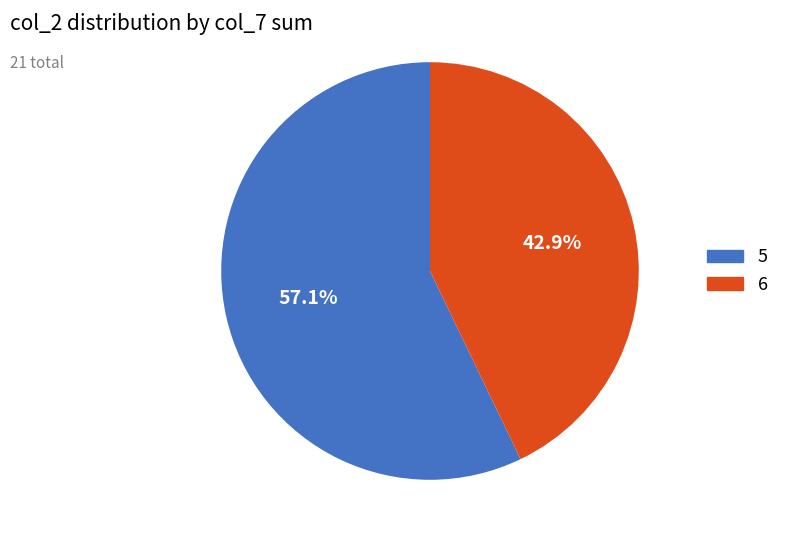

Count the number of slices in the pie.

2